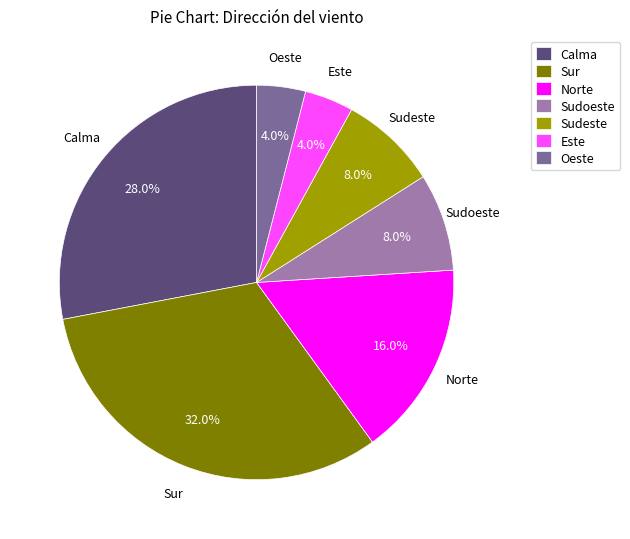

What is the largest slice in the pie chart?

Sur